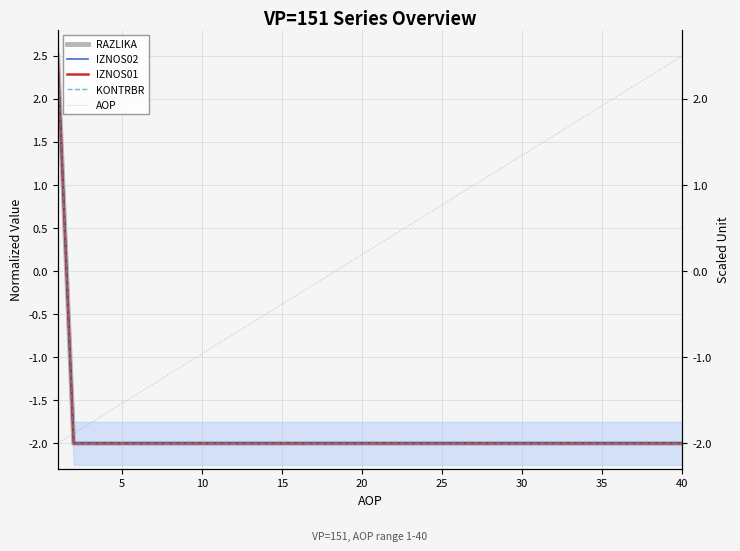

Is it true that RAZLIKA equals -1.2 at 21?

False